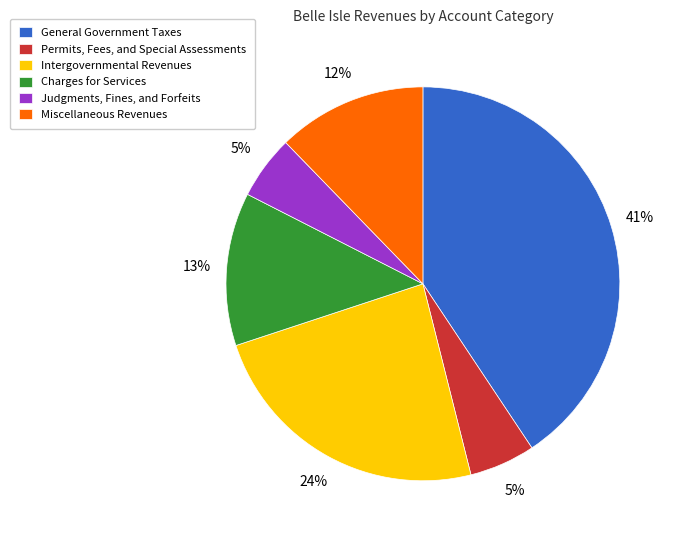

The General Government Taxes slice represents 41% of the pie. True or false?

True